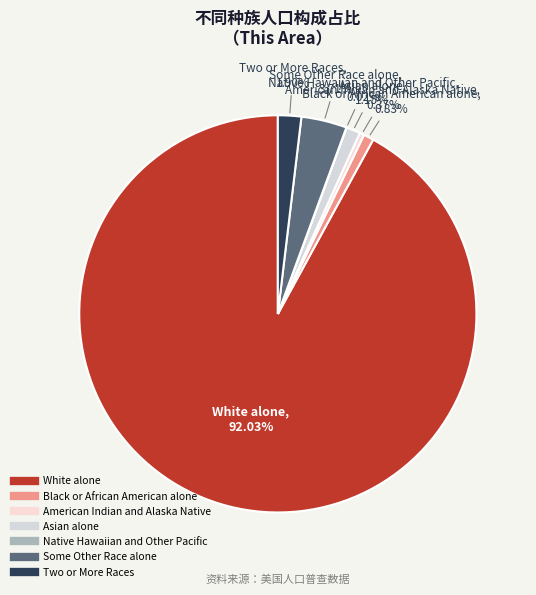

To the nearest percent, what portion does Two or More Races represent?

2%